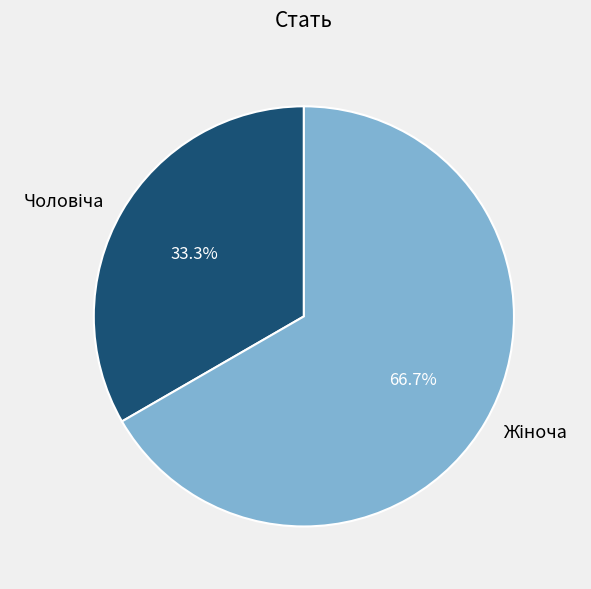

Does any single category account for the majority?

Yes